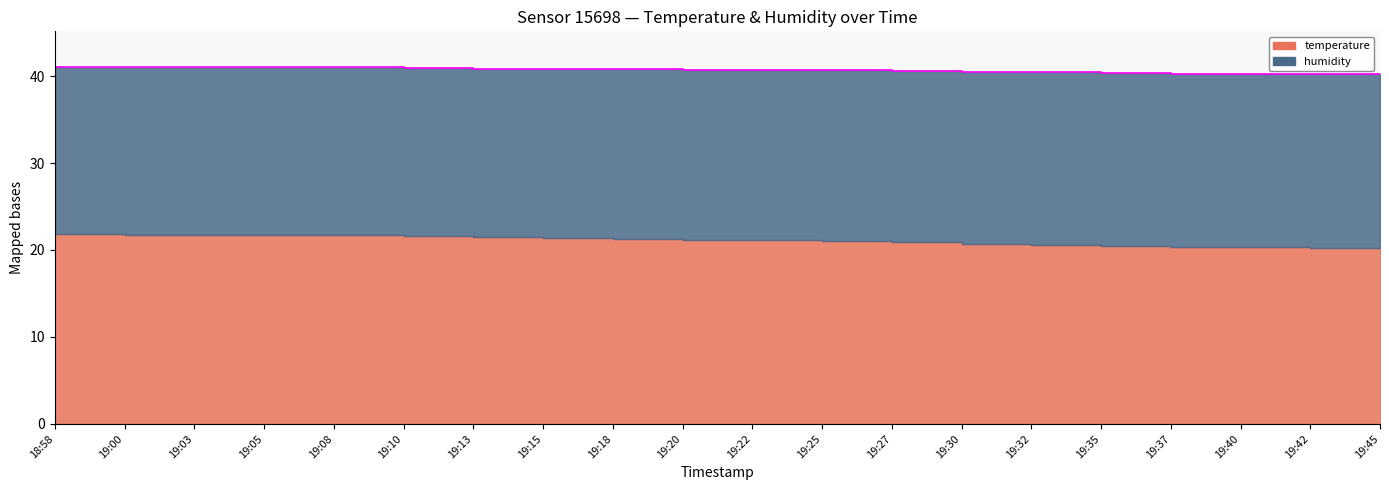

Rank the categories by value from lowest to highest.

19:42, 19:45, 19:37, 19:40, 19:35, 19:32, 19:30, 19:27, 19:25, 19:22, 19:20, 19:18, 19:13, 19:15, 19:10, 19:00, 19:03, 19:05, 19:08, 18:58